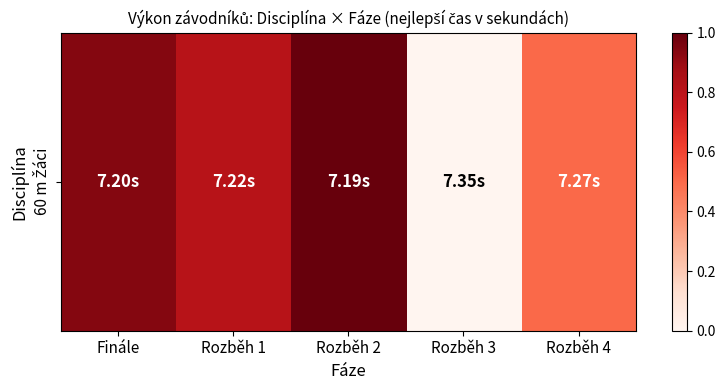

At which label is the value closest to 0?

Rozběh 3